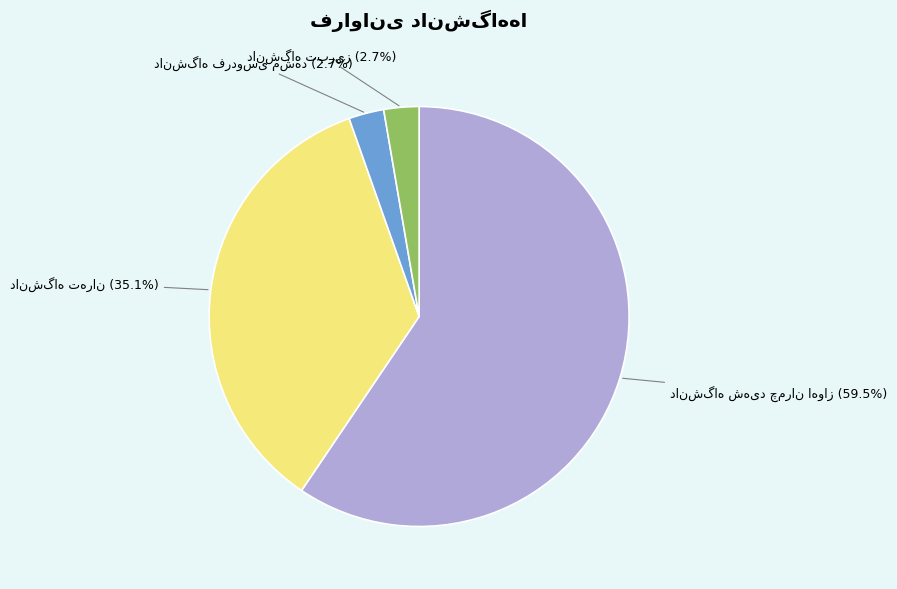

Is there a majority slice in this chart?

Yes